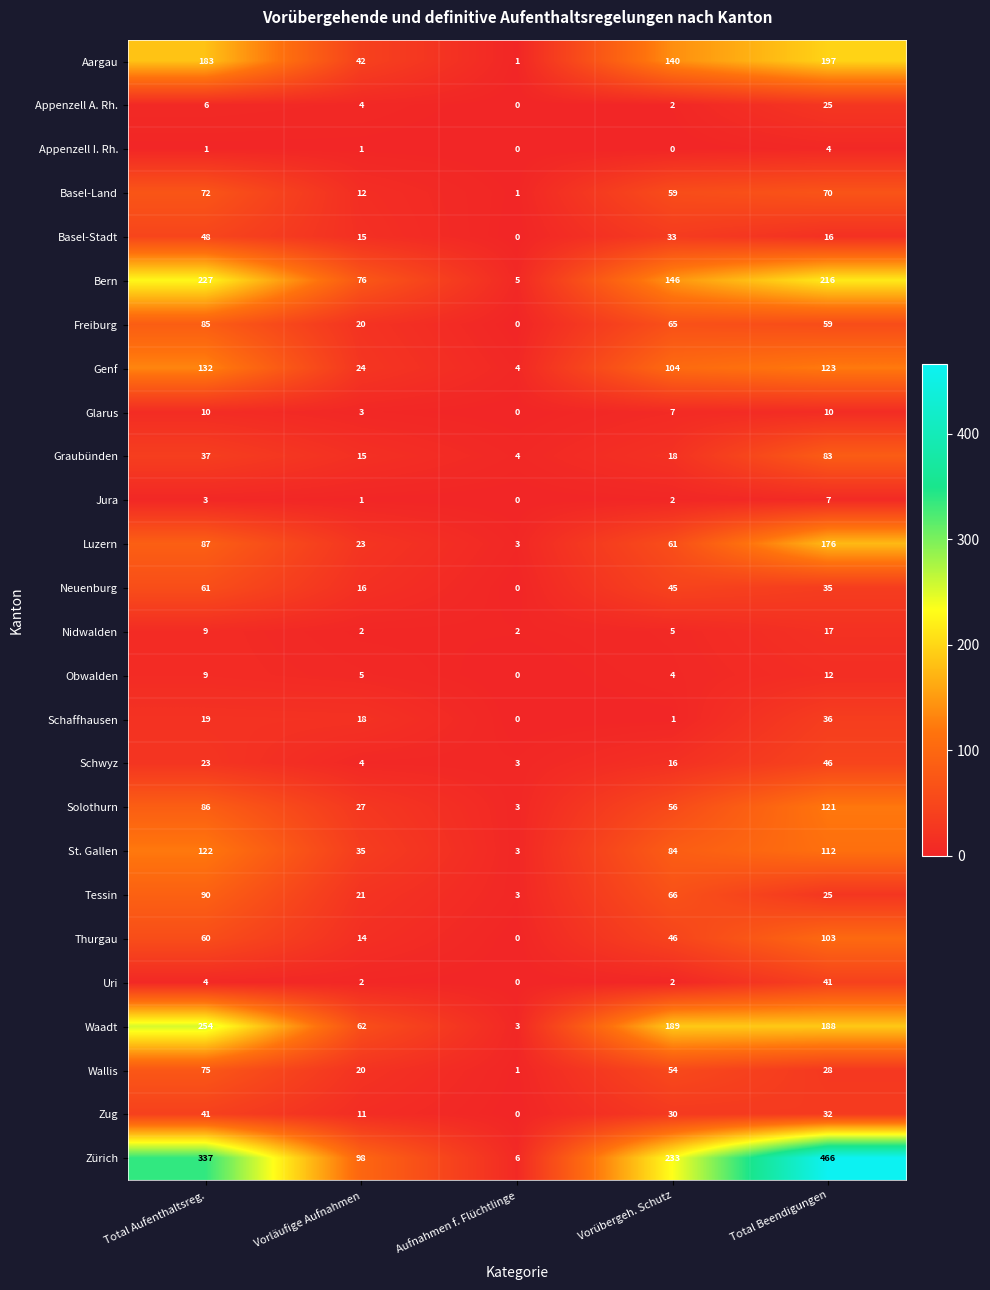

The Genf series shows 132 at Total Aufenthaltsreg.. True or false?

True